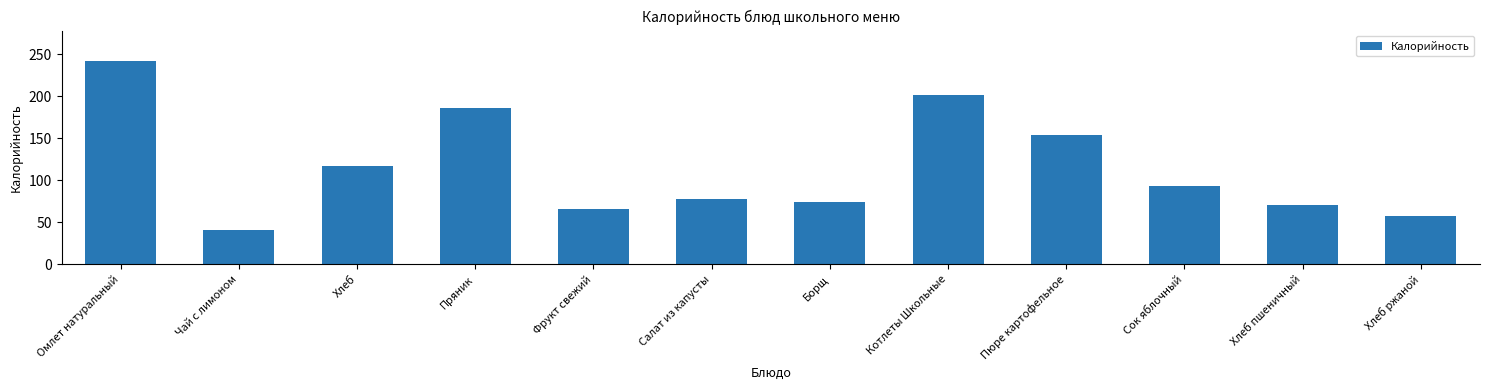

The chart shows a value of 81.0 at Пряник. True or false?

False